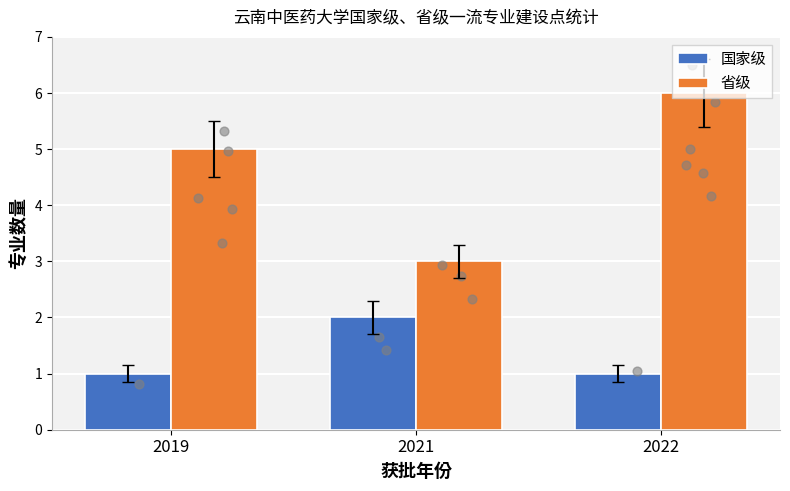

Is the value of 国家级 at 2022 greater than the value of 省级 at 2021?

No